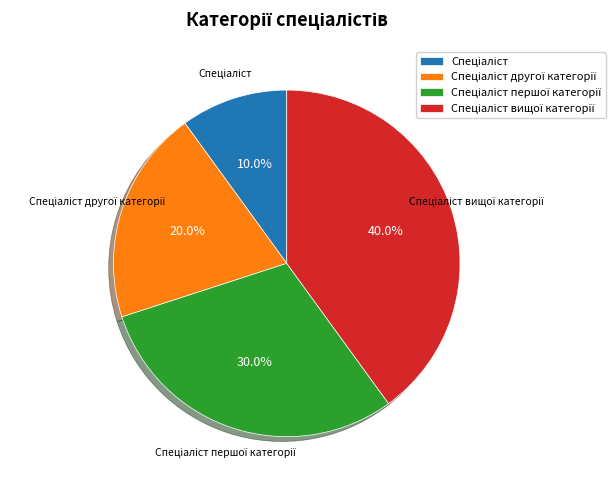

Is there a majority slice in this chart?

No